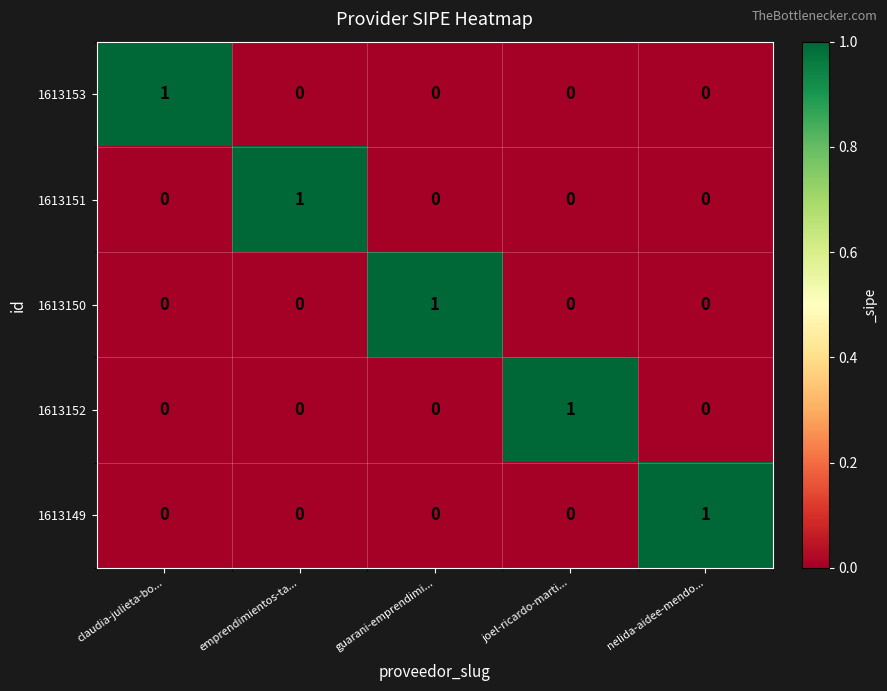

True or false: 1613153 has a value of 1 at claudia-julieta-bo....

True